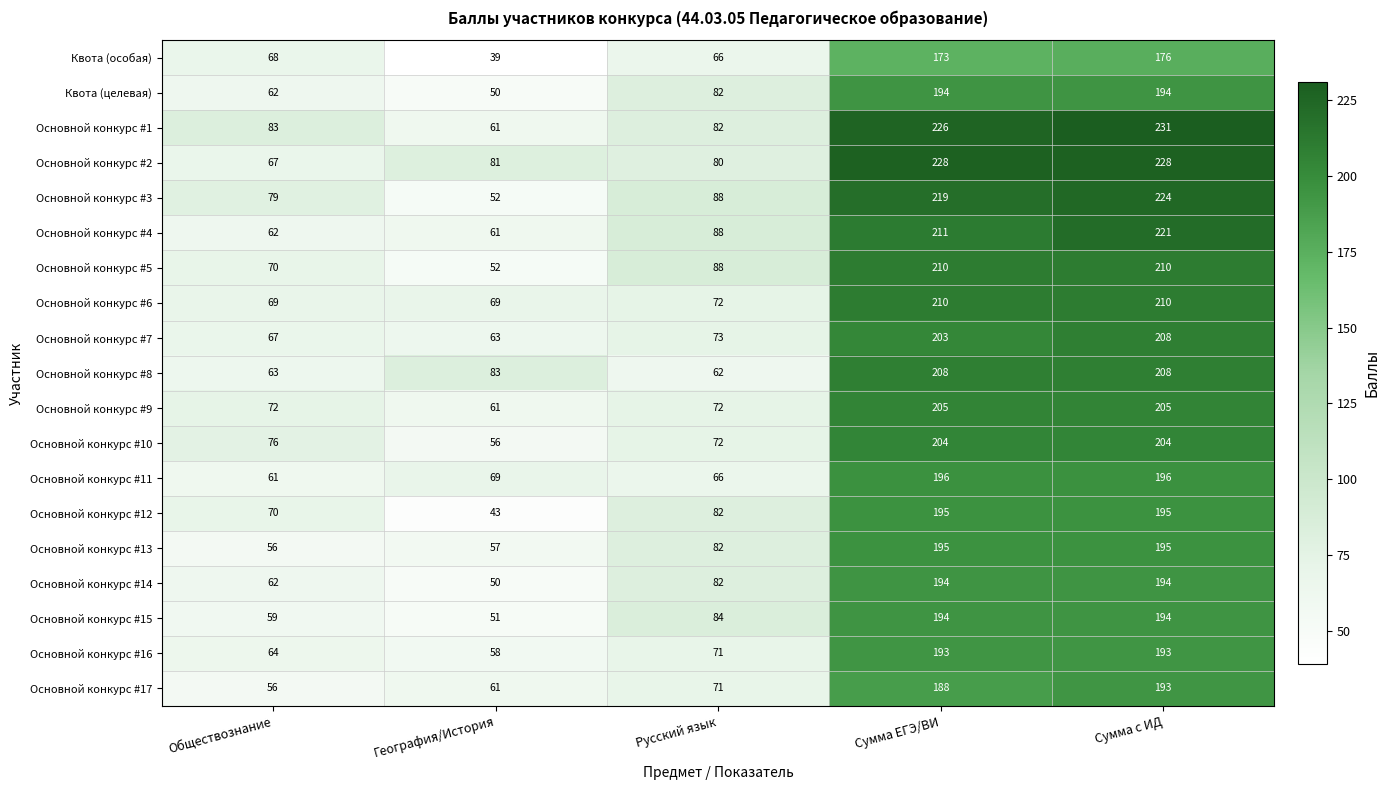

Is it true that Основной конкурс #15 equals 59 at Обществознание?

True